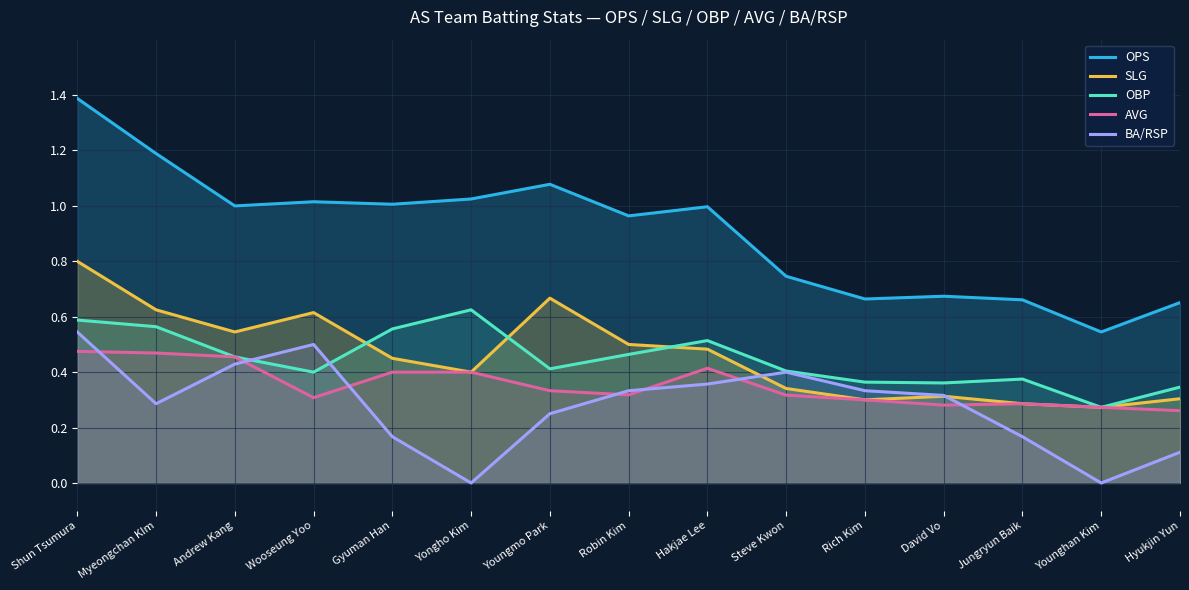

At which label does OPS reach its peak?

Shun Tsumura